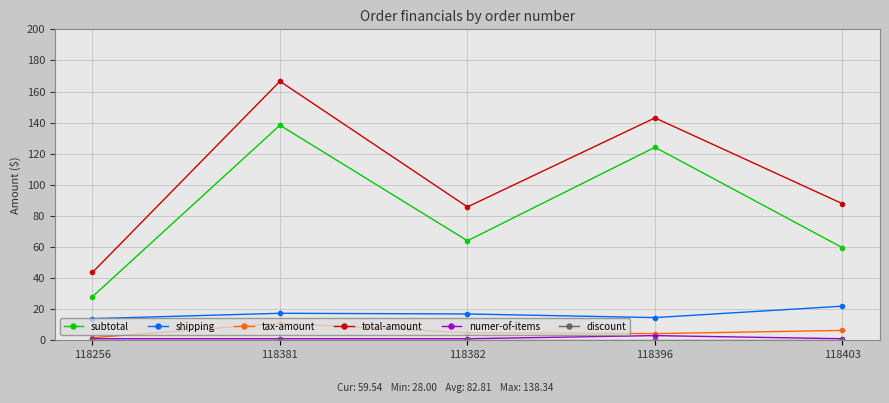

The numer-of-items series shows 1.0 at 118256. True or false?

True